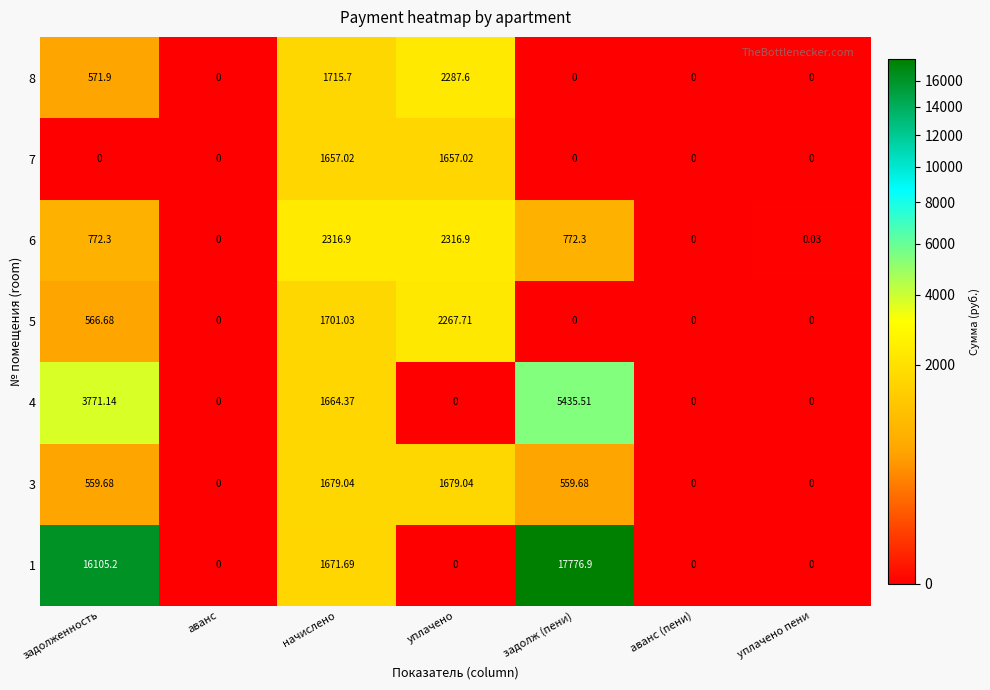

Count the number of categories in the chart.

7